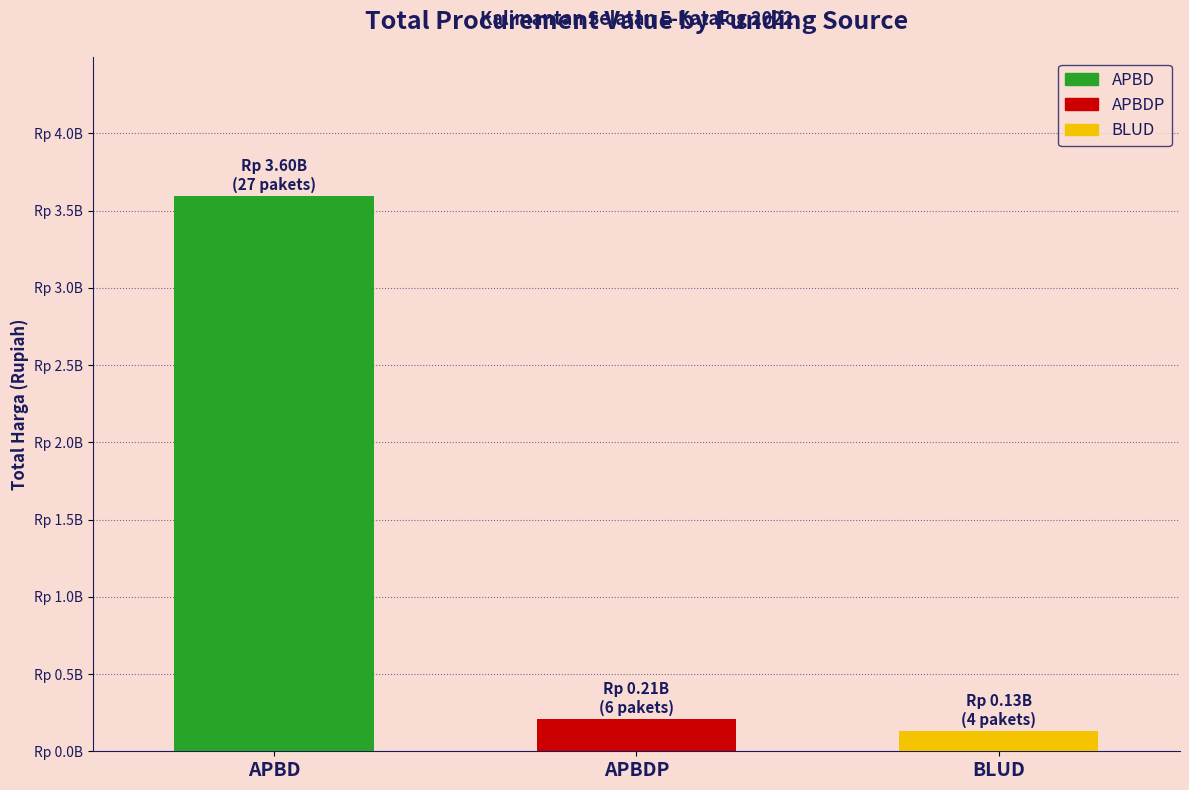

What is the ratio of the value at APBDP to the value at APBD?

0.1